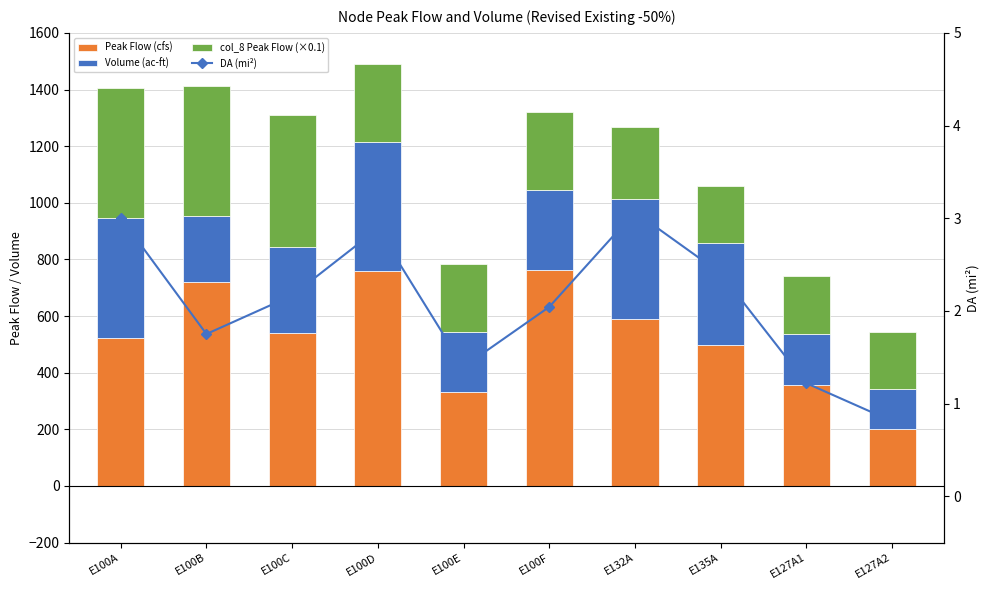

True or false: Volume (ac-ft) has a value of 423.2 at E132A.

True